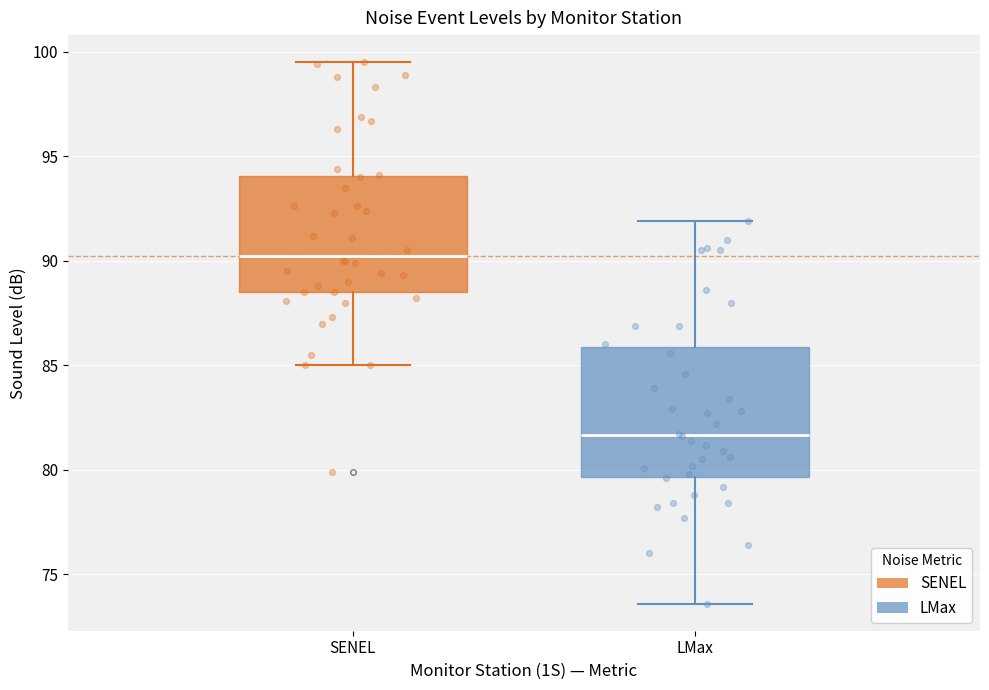

Which box's median line is the highest?

SENEL